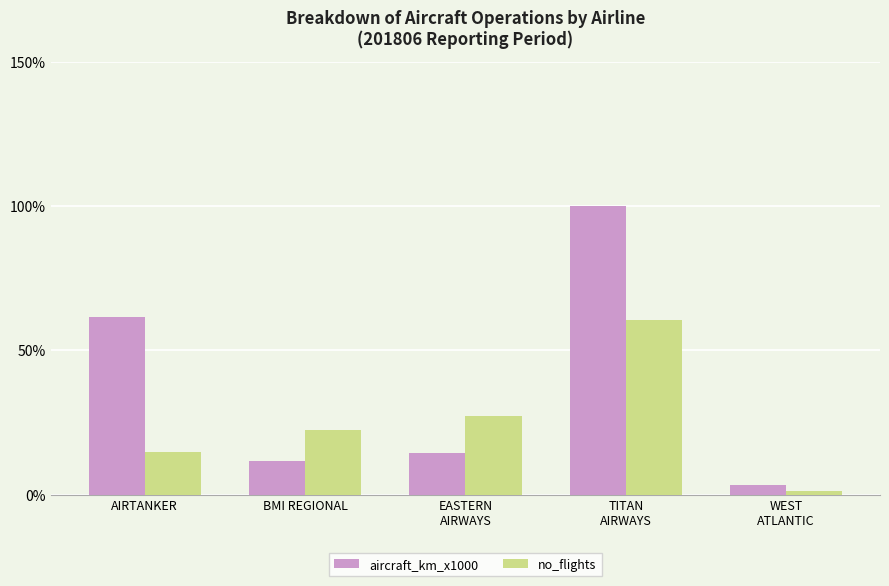

Is it true that no_flights equals 60.6 at TITAN
AIRWAYS?

True